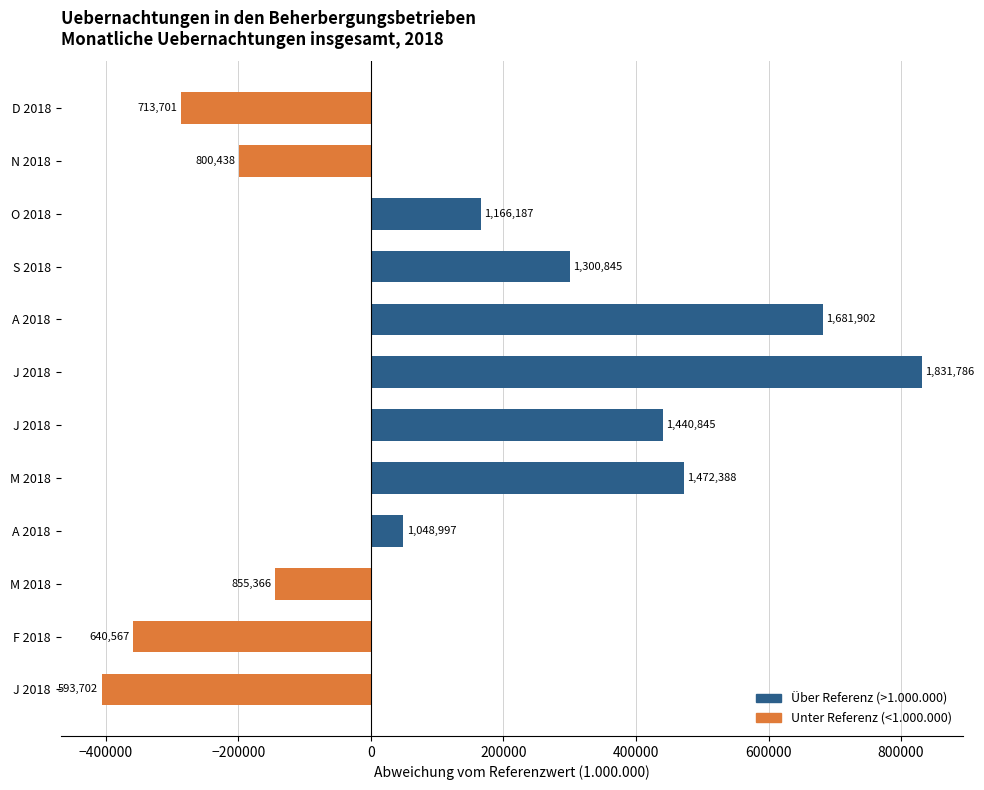

Are the bars horizontal?

Yes